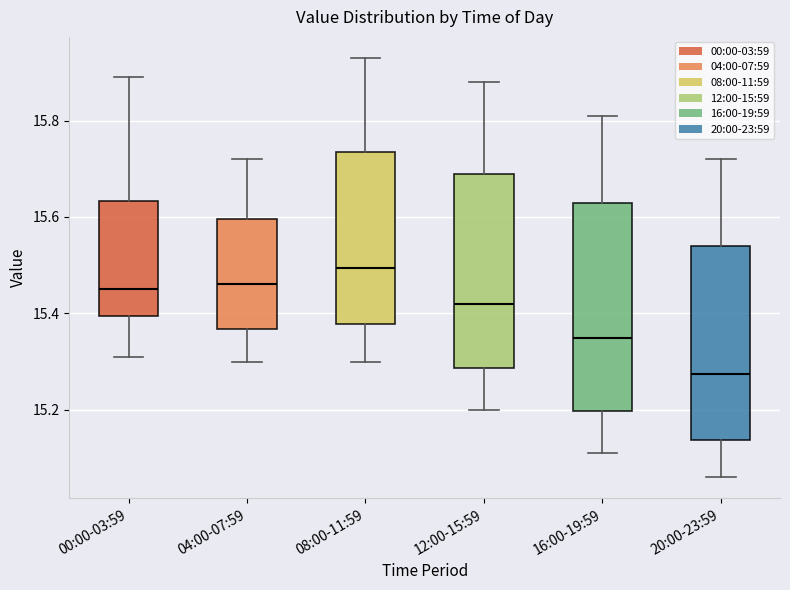

Reading left to right, read every box against the y-axis: the position of its median line, the range the box covers, and the ends of its whiskers. The values are not printed on the chart, so give them approximately, as read against the axis.

00:00-03:59: median 15.46, box 15.40 to 15.64, whiskers 15.32 to 15.90
04:00-07:59: median 15.46, box 15.36 to 15.60, whiskers 15.30 to 15.72
08:00-11:59: median 15.50, box 15.38 to 15.74, whiskers 15.30 to 15.94
12:00-15:59: median 15.42, box 15.28 to 15.70, whiskers 15.20 to 15.88
16:00-19:59: median 15.36, box 15.20 to 15.64, whiskers 15.12 to 15.82
20:00-23:59: median 15.28, box 15.14 to 15.54, whiskers 15.06 to 15.72